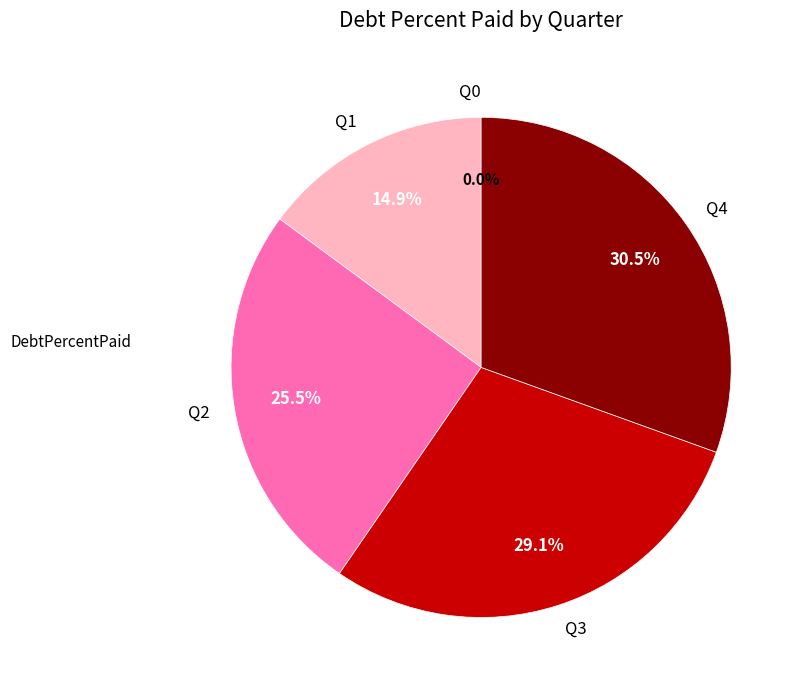

To the nearest percent, what is the difference between the largest and smallest slice percentages?

31%